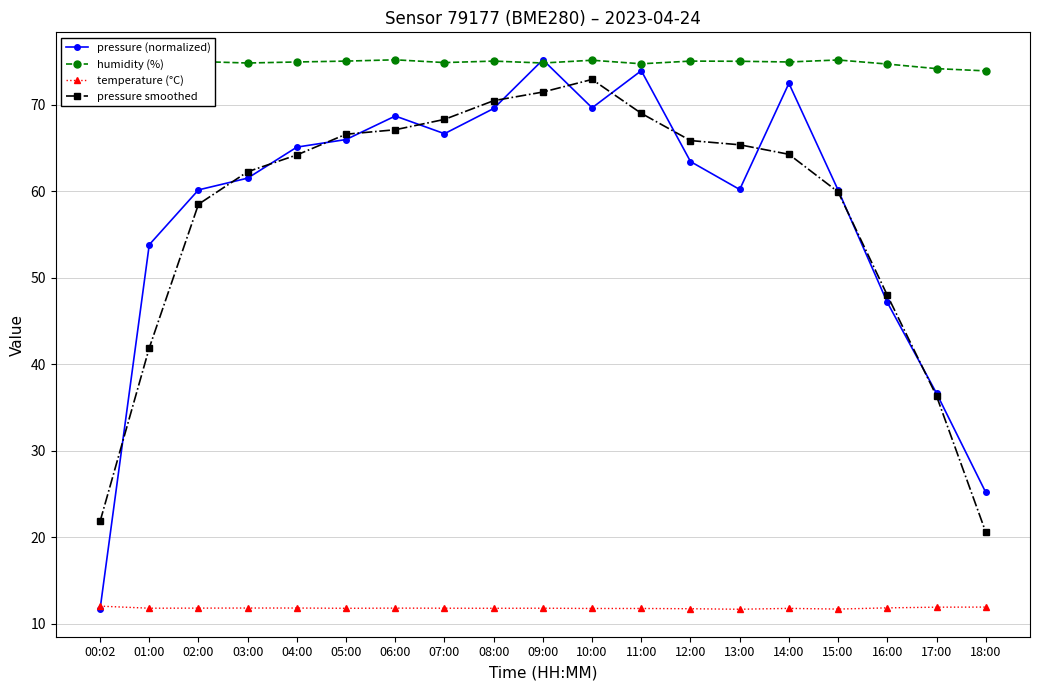

True or false: humidity (%) and pressure smoothed cross at least once.

False